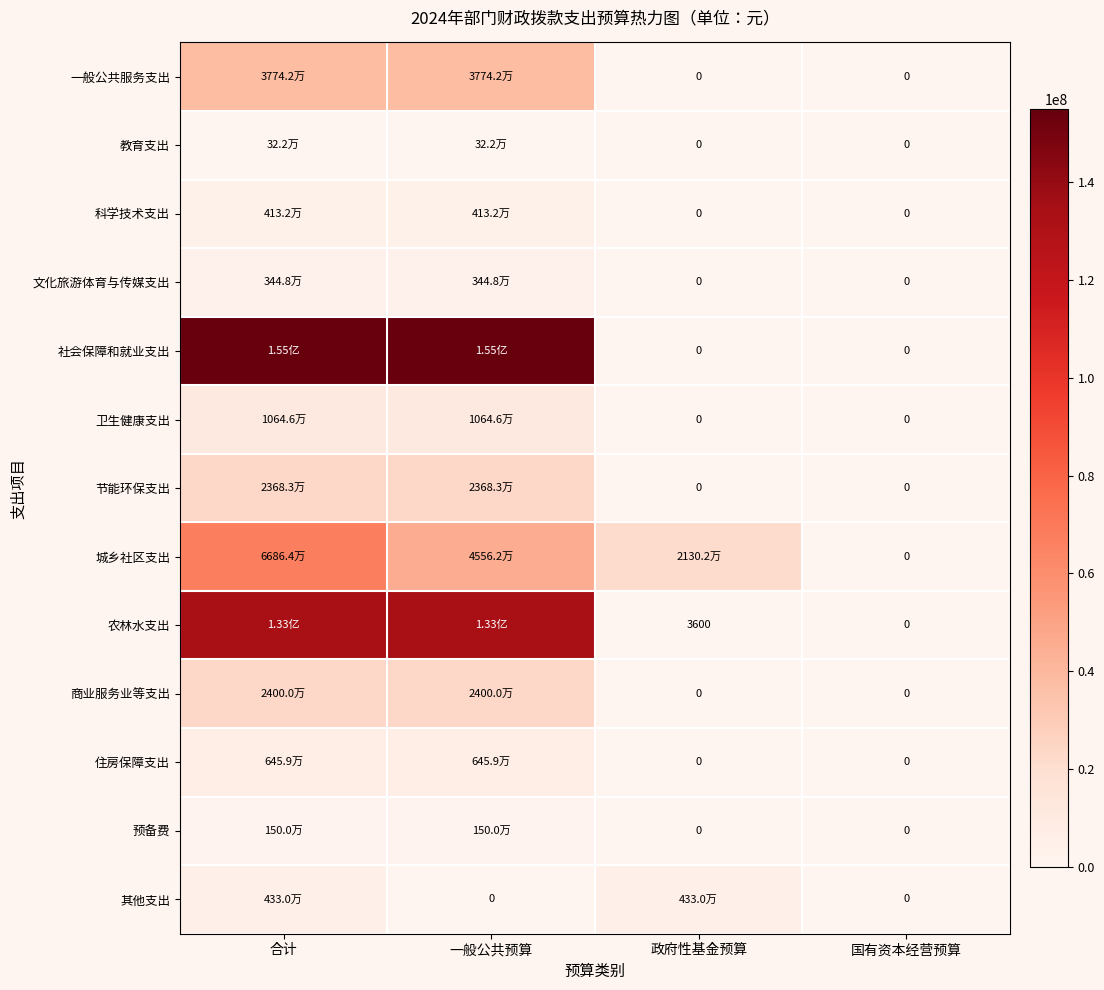

At 合计, list the series in order from smallest to largest.

教育支出, 预备费, 文化旅游体育与传媒支出, 科学技术支出, 其他支出, 住房保障支出, 卫生健康支出, 节能环保支出, 商业服务业等支出, 一般公共服务支出, 城乡社区支出, 农林水支出, 社会保障和就业支出